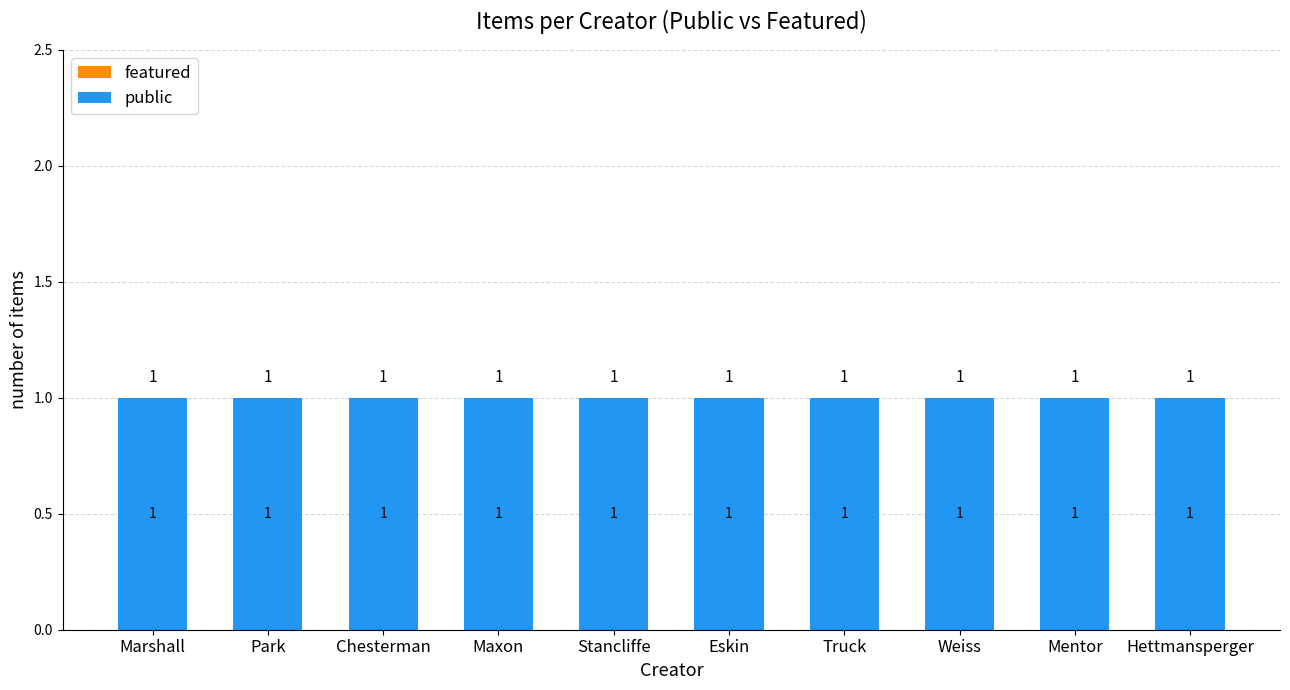

What is the label of the 10th bar from the left?

Hettmansperger